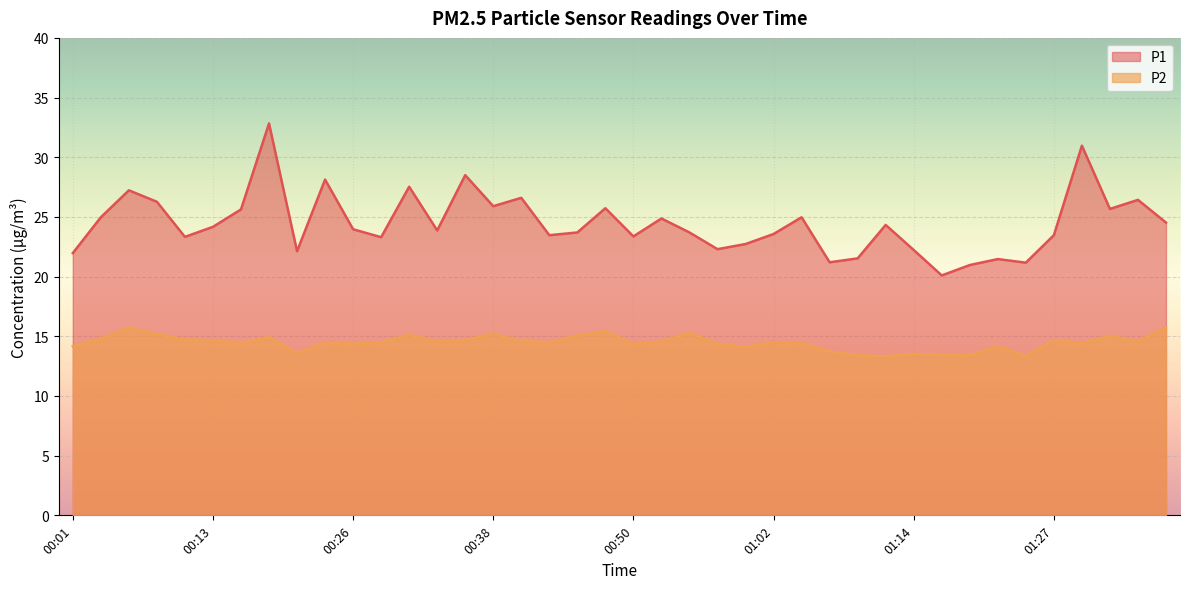

How many lines are shown in the chart?

2